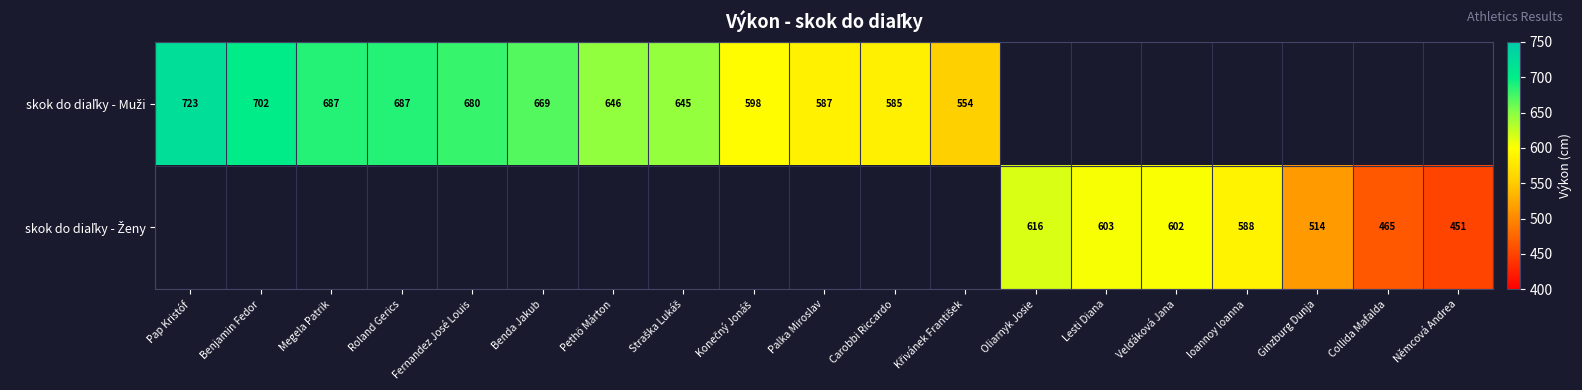

The skok do diaľky - Muži series shows 585.0 at Carobbi Riccardo. True or false?

True